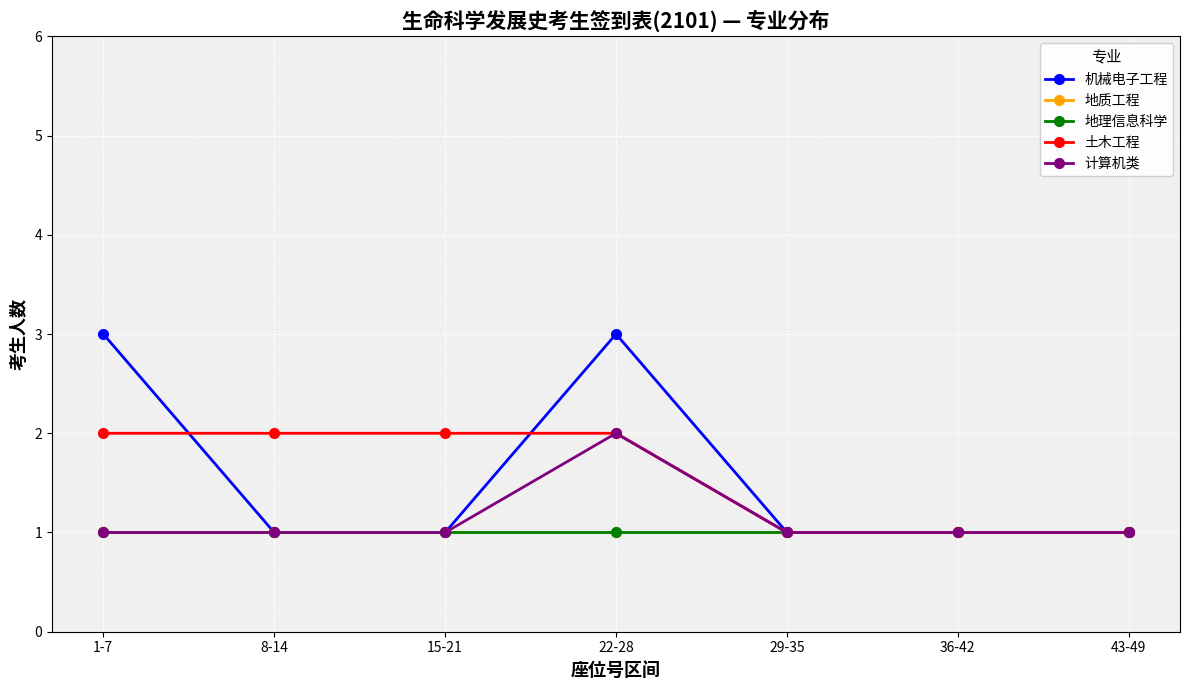

Is it true that 土木工程 equals 1 at 43-49?

True